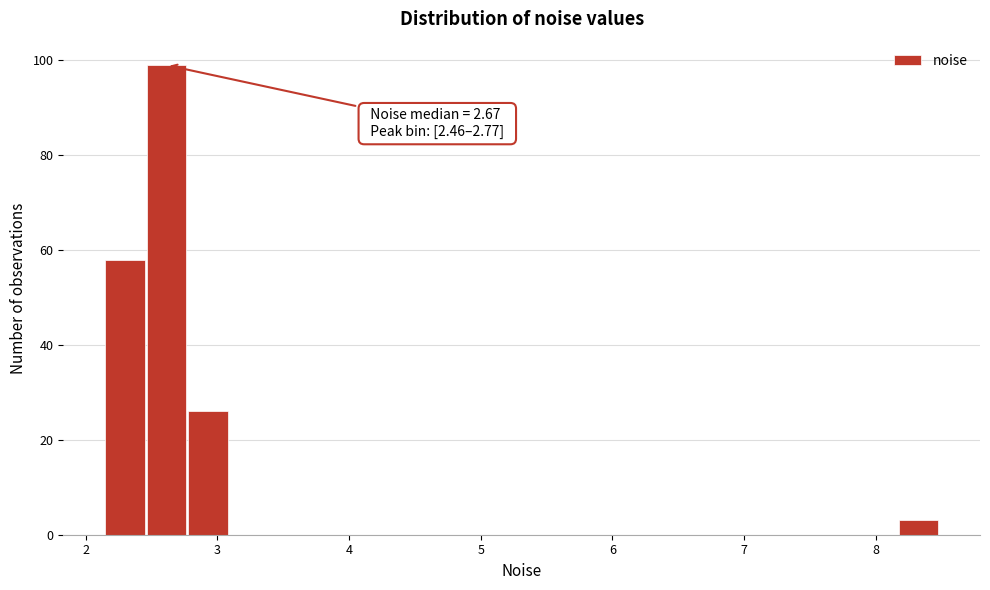

Read against the x-axis, roughly where is the centre of the tallest bar?

2.6